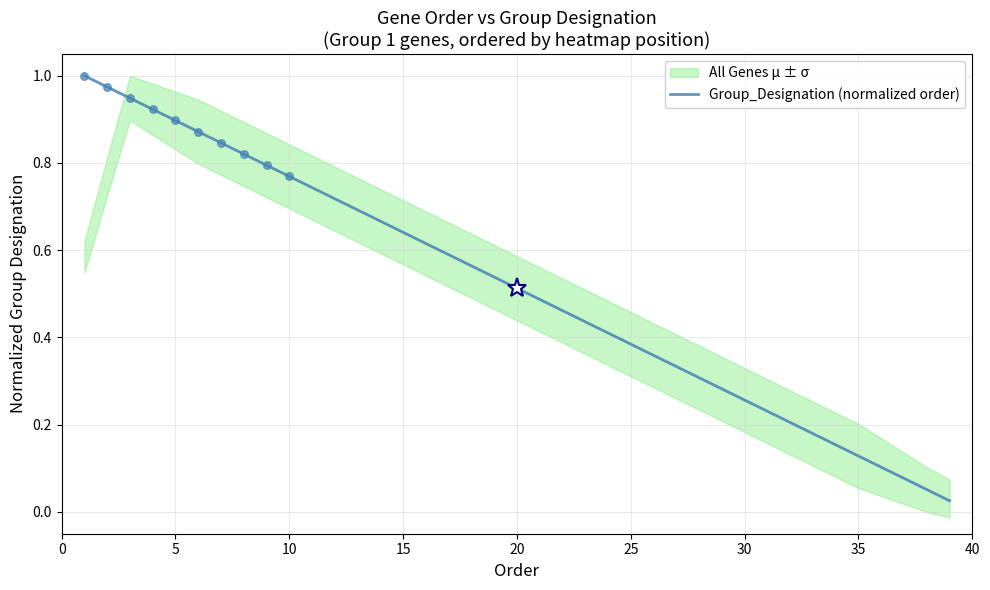

The value of Group_Designation (normalized order) at 25 is 0.1. True or false?

False